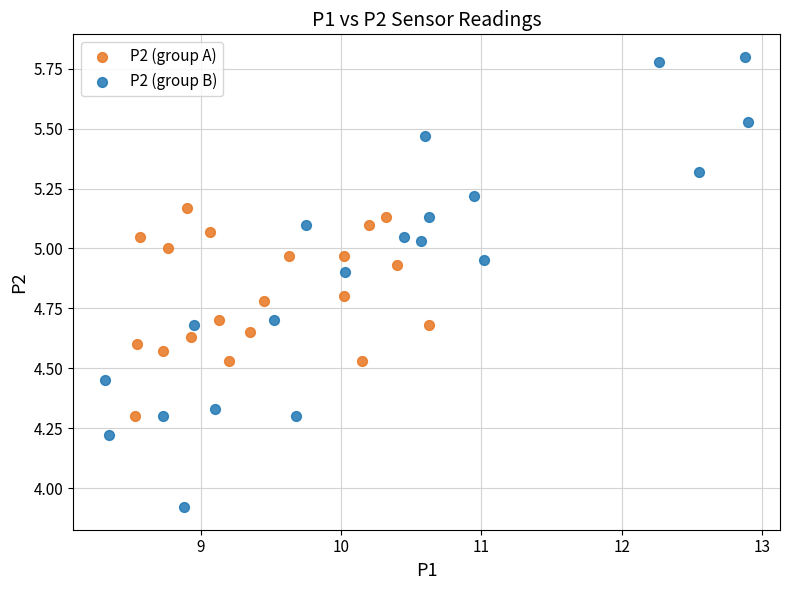

Which series has the widest spread of Y values?

P2 (group B)